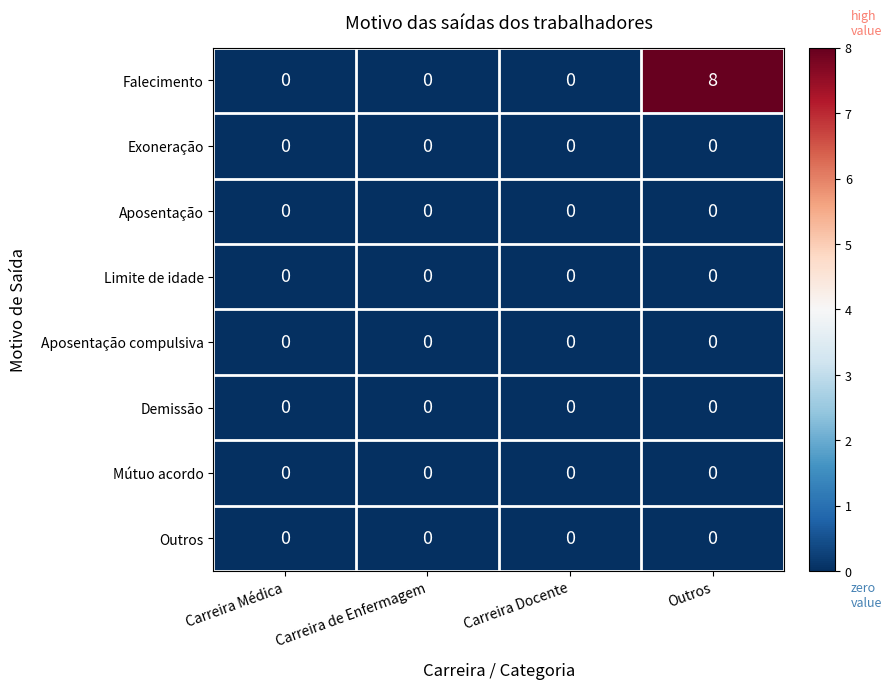

Is it true that Aposentação equals 0 at Carreira Docente?

True